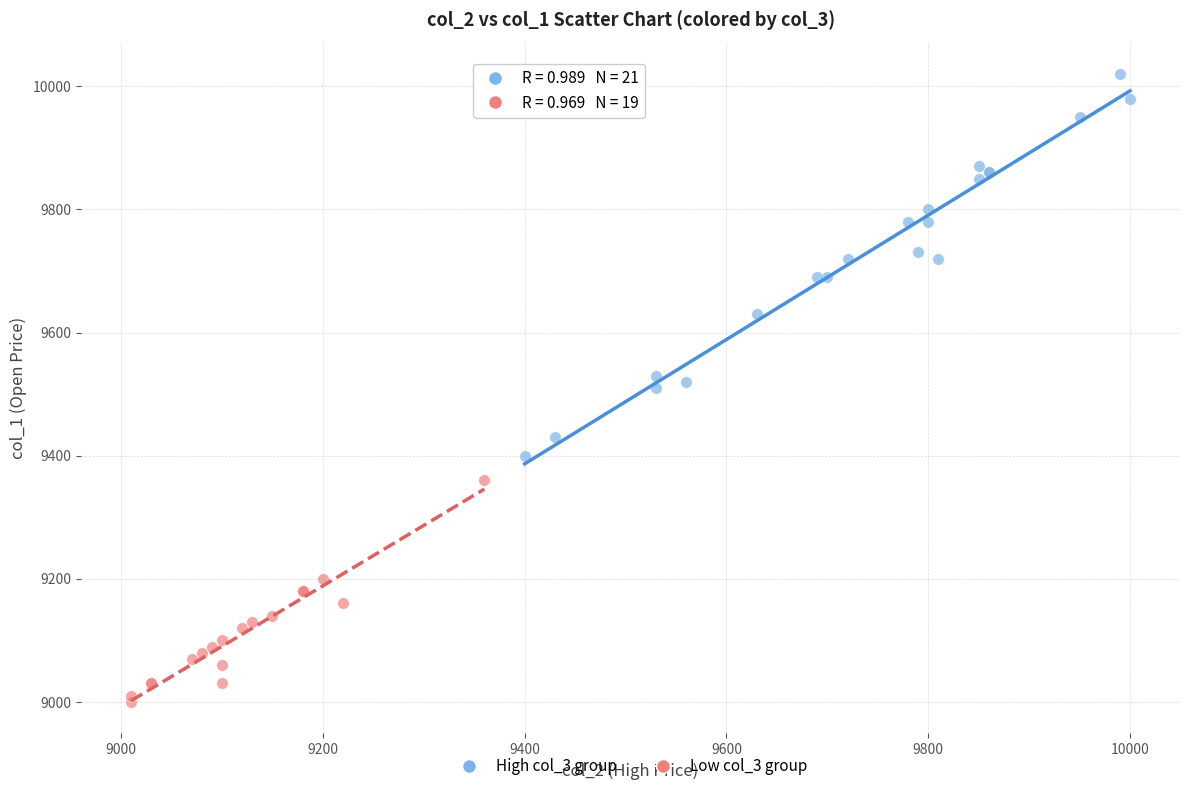

What are all the series names shown in the legend?

High col_3 group, Low col_3 group